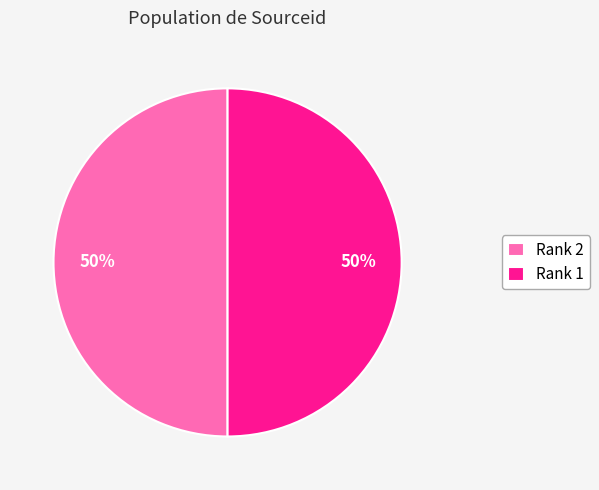

Combined, do Rank 1 and Rank 2 account for over 50%?

Yes